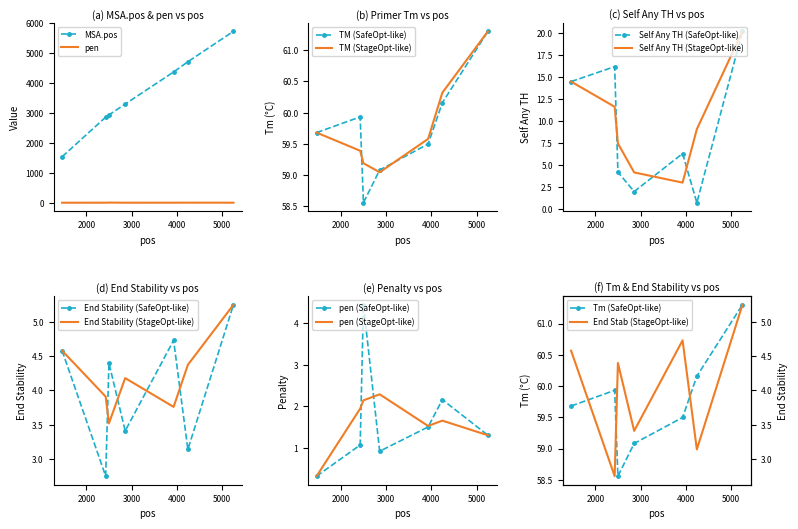

What is the value of the PRIMER_RIGHT_0_END_STABILITY point at the 1st from the left?

4.6